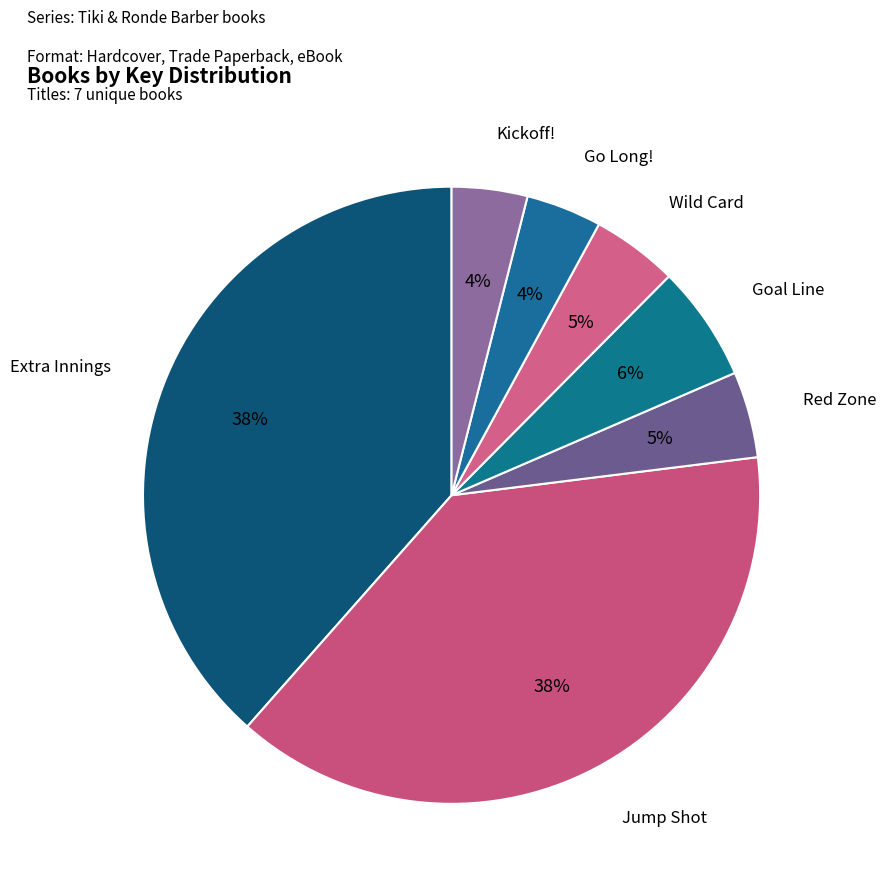

To the nearest percent, what is the average slice percentage?

14%